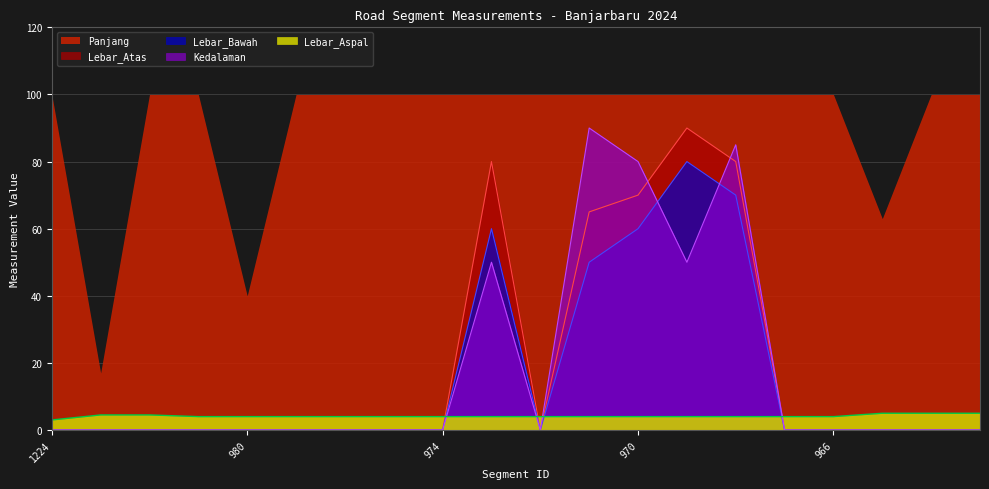

Which label corresponds to the smallest value in the chart?

1224